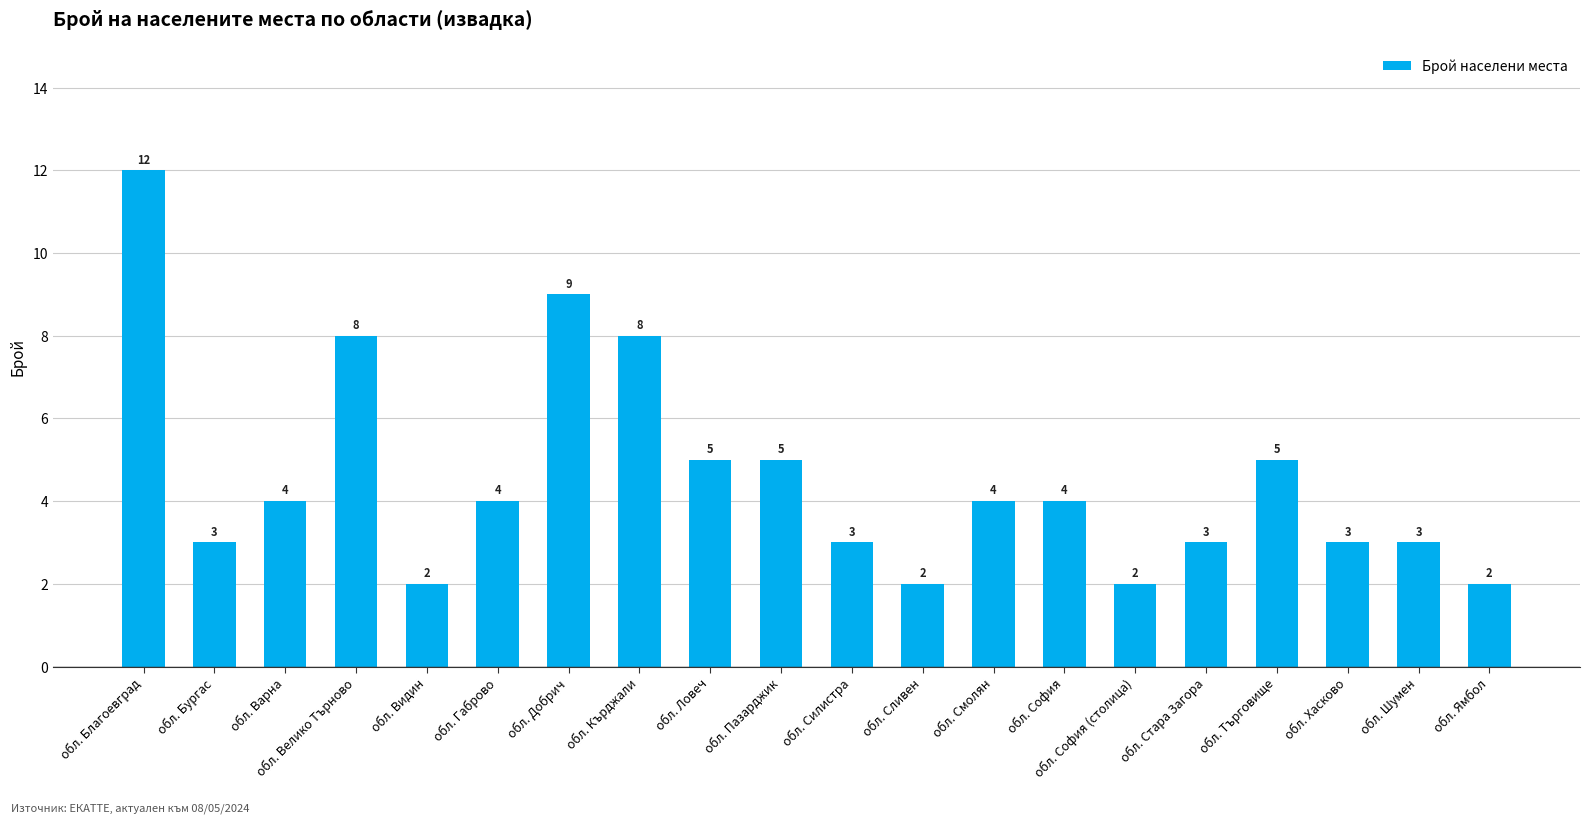

Are the bars horizontal?

No